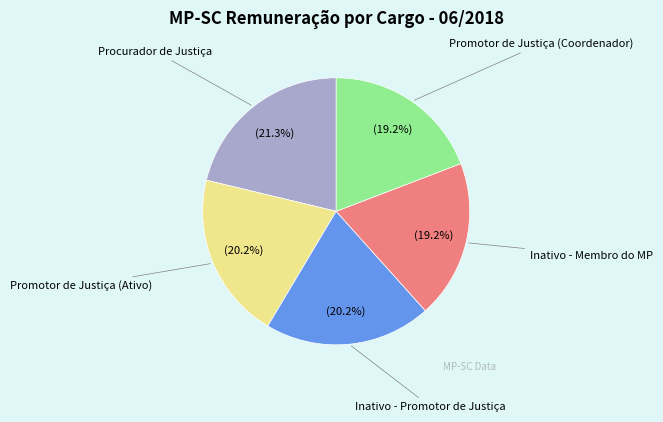

How many slices are in this pie chart?

5